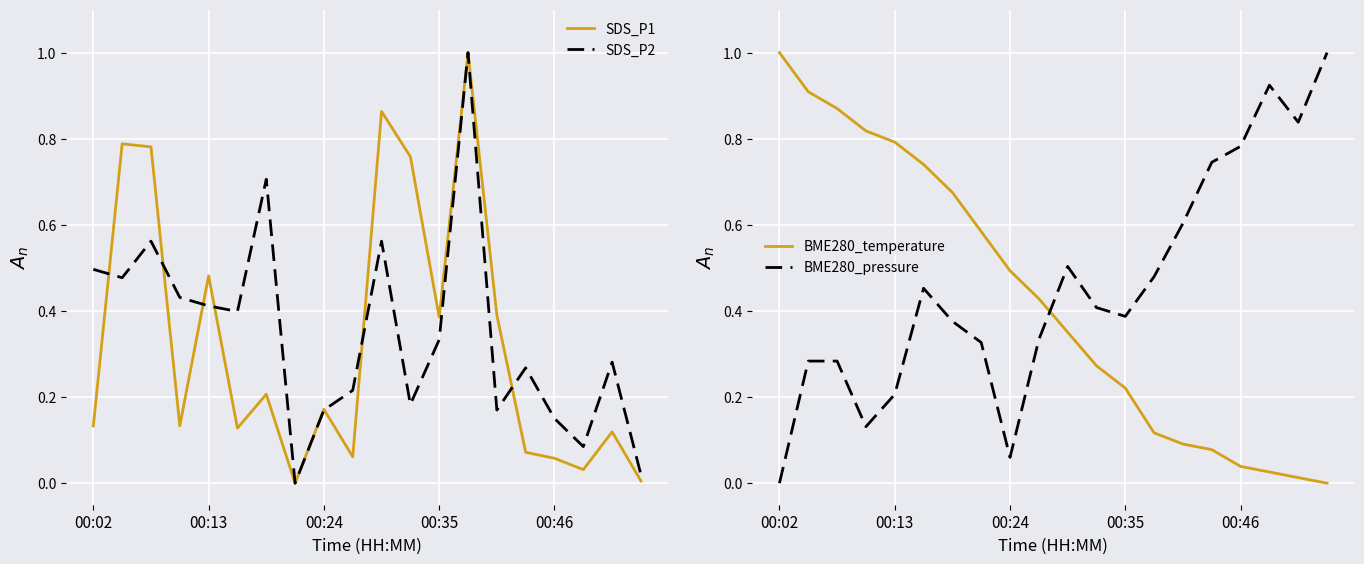

Where is the first local maximum for BME280_pressure?

5